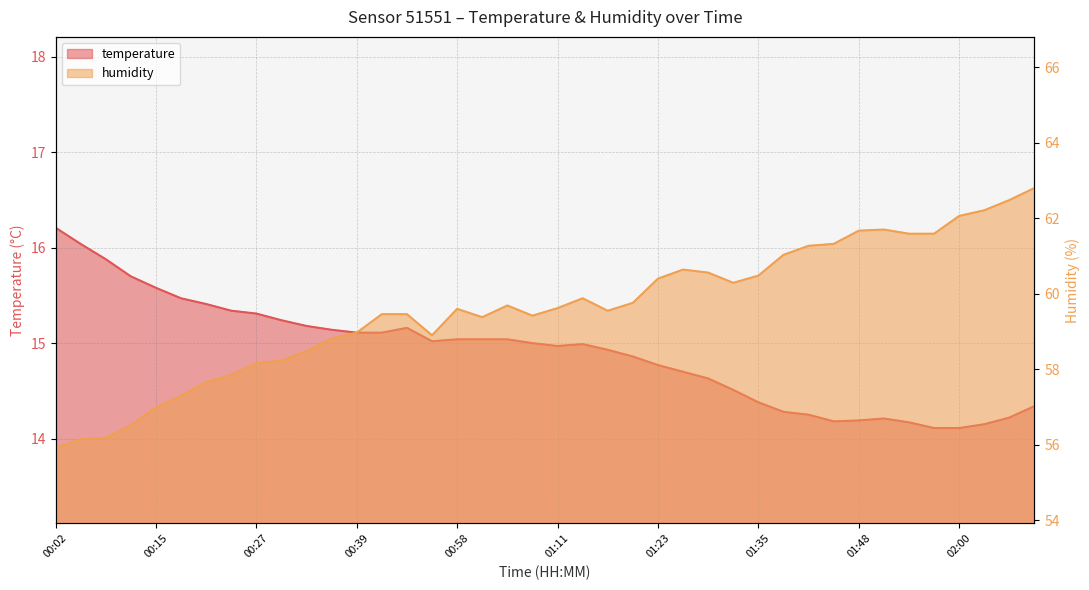

What is the difference between the temperature values at 00:21 and 01:14?

0.4